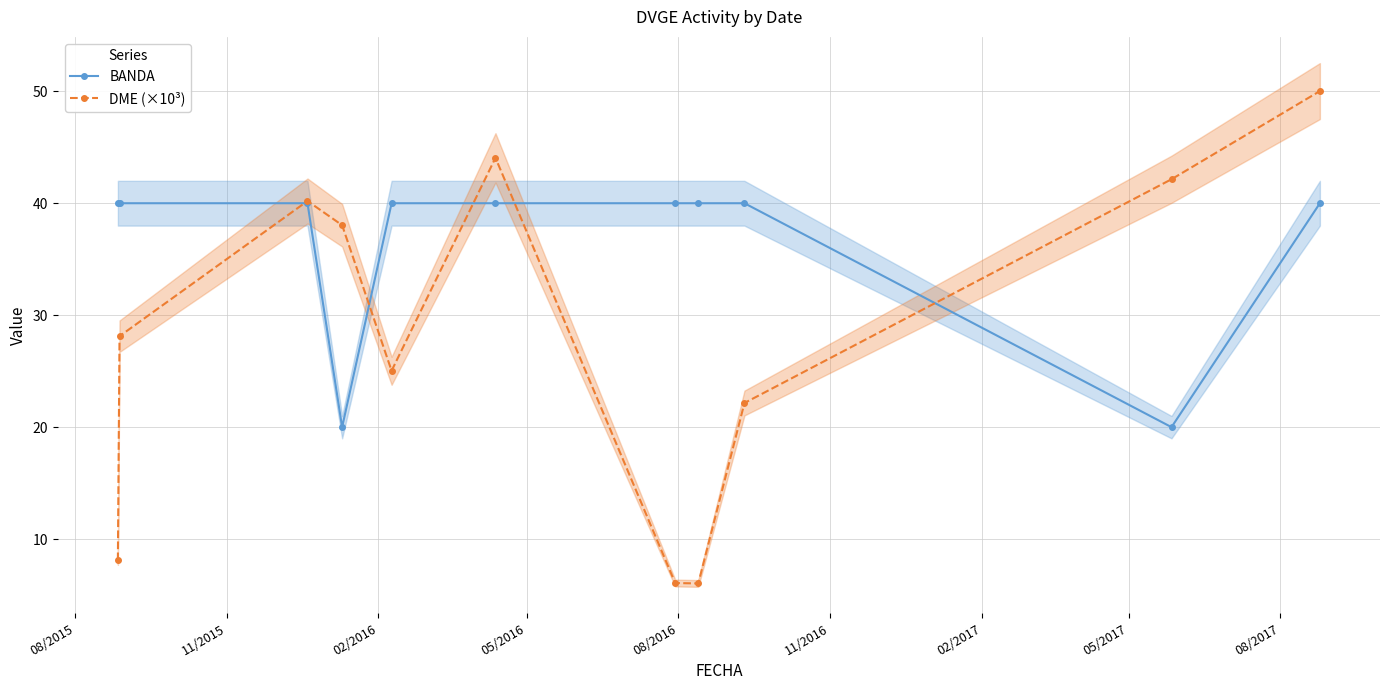

How many interior local valleys does the DME (×10³) series have?

2